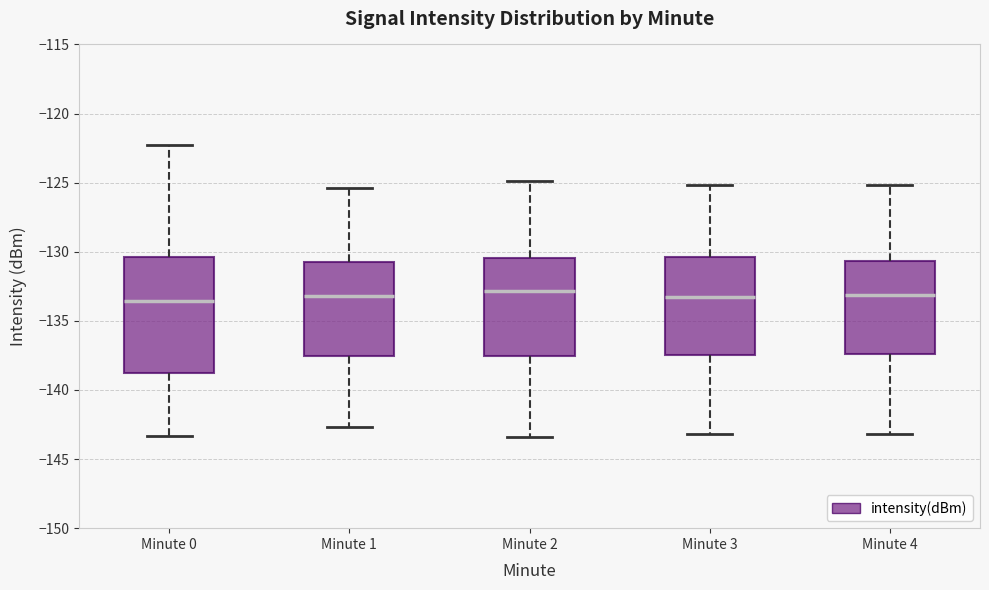

Reading left to right, transcribe this box plot: for each box, give where its median line is, the range the box spans, and where its two whiskers end, as read against the y-axis. The values are not printed on the chart, so give them approximately, as read against the axis.

Minute 0: median -133.5, box -138.5 to -130.5, whiskers -143.5 to -122.5
Minute 1: median -133.0, box -137.5 to -131.0, whiskers -142.5 to -125.5
Minute 2: median -133.0, box -137.5 to -130.5, whiskers -143.5 to -125.0
Minute 3: median -133.0, box -137.5 to -130.5, whiskers -143.0 to -125.0
Minute 4: median -133.0, box -137.5 to -130.5, whiskers -143.0 to -125.0